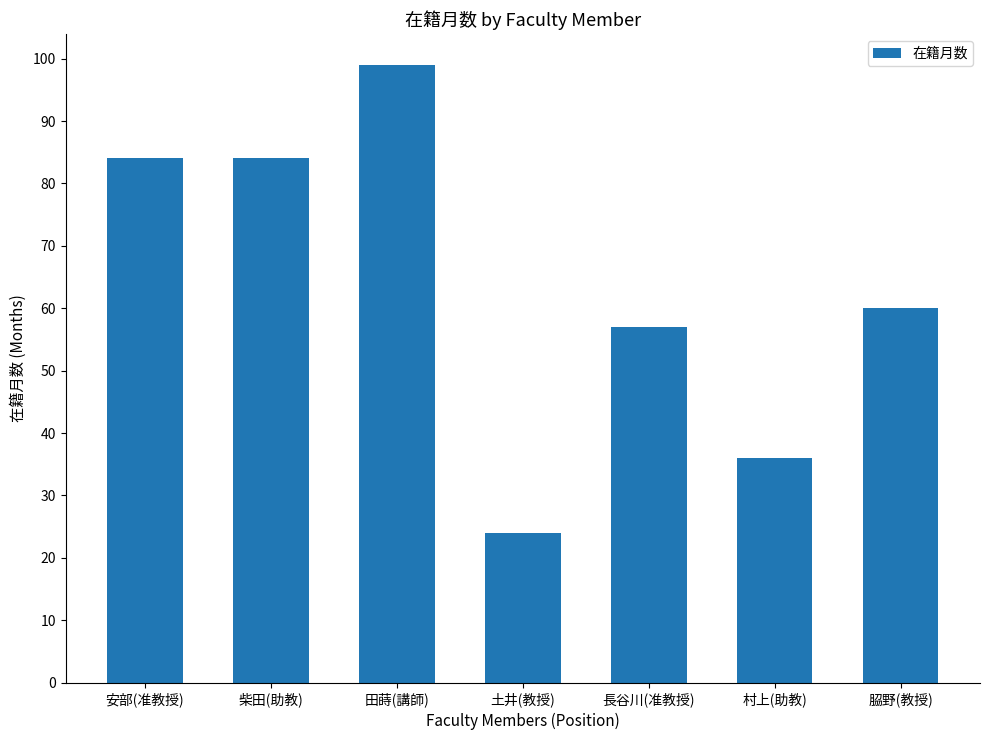

True or false: the data shows 43 at 柴田(助教).

False